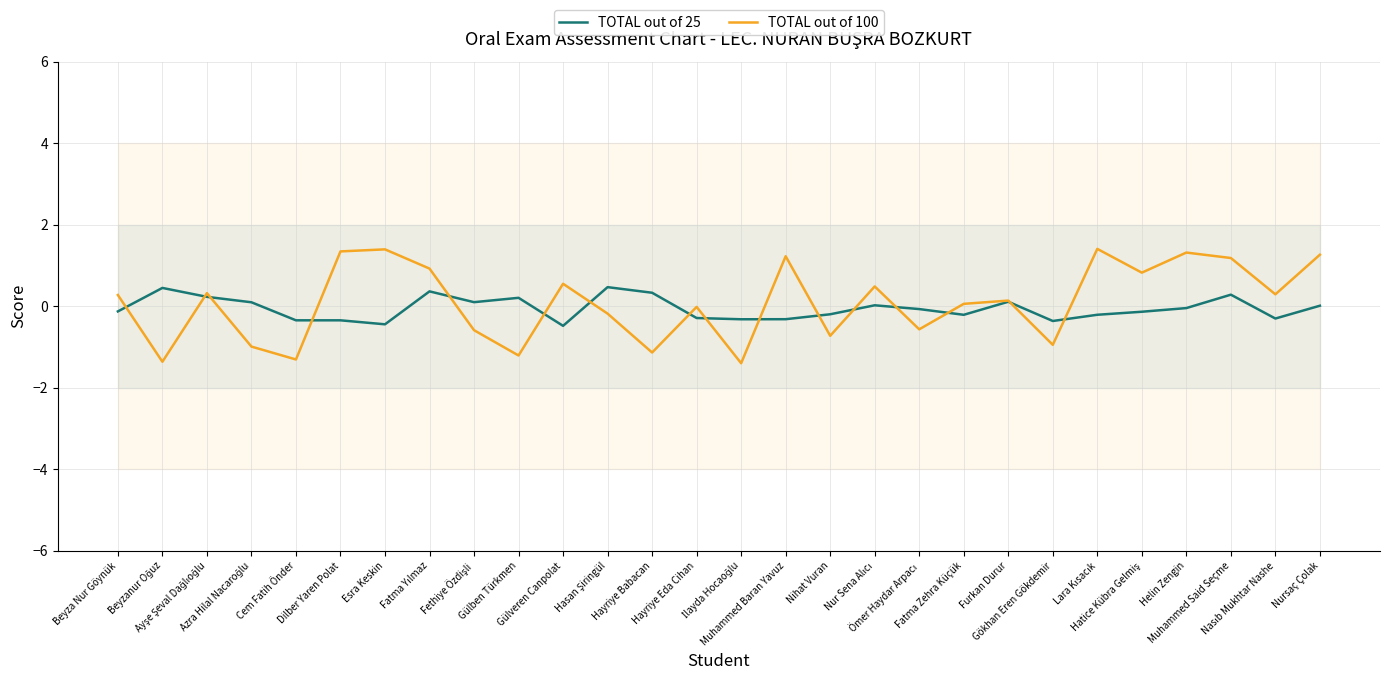

How many values in TOTAL out of 100 are below zero?

12